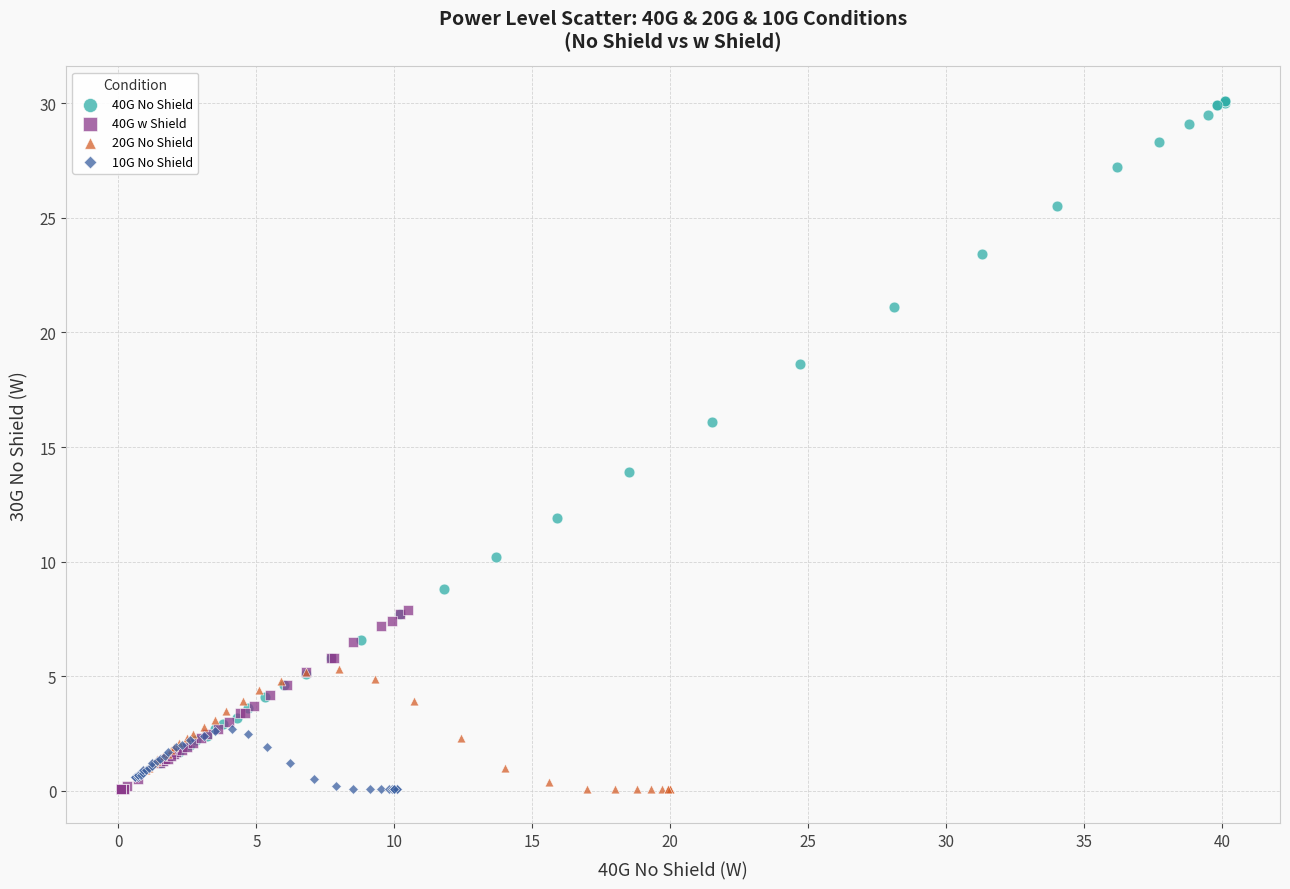

Which series has the largest Y range (max minus min)?

40G No Shield